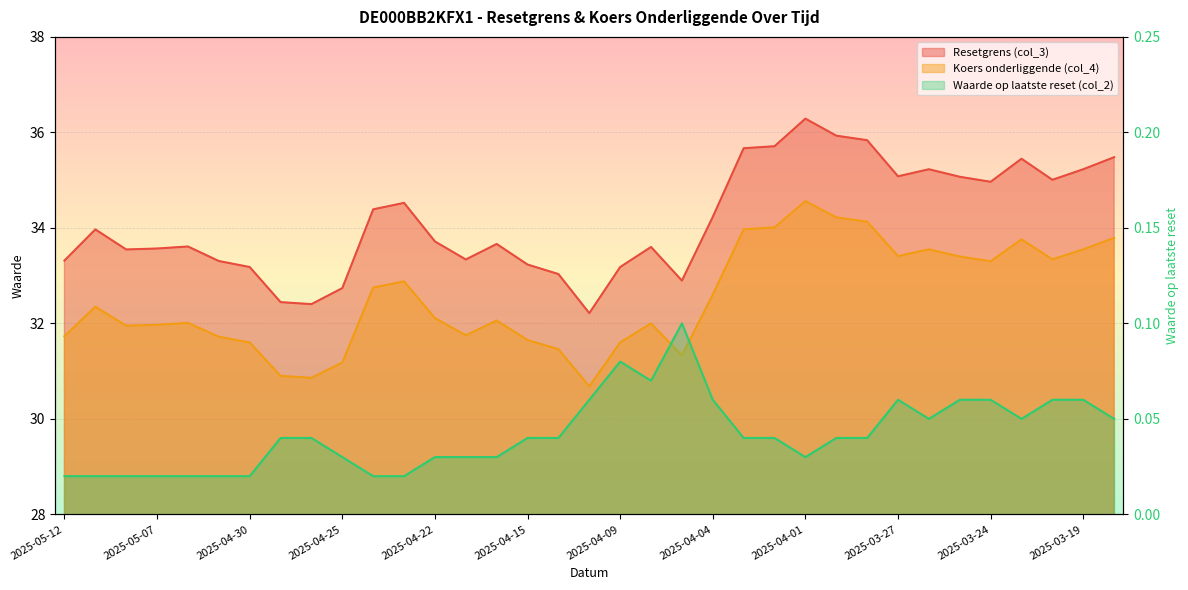

Reading right to left, transcribe all the data shown in this chart.

Resetgrens (col_3): 2025-03-18=35.5	2025-03-19=35.2	2025-03-20=35.0	2025-03-21=35.4	2025-03-24=35.0	2025-03-25=35.1	2025-03-26=35.2	2025-03-27=35.1	2025-03-28=35.8	2025-03-31=35.9	2025-04-01=36.3	2025-04-02=35.7	2025-04-03=35.7	2025-04-04=34.2	2025-04-07=32.9	2025-04-08=33.6	2025-04-09=33.2	2025-04-11=32.2	2025-04-14=33.0	2025-04-15=33.2	2025-04-16=33.7	2025-04-17=33.3	2025-04-22=33.7	2025-04-23=34.5	2025-04-24=34.4	2025-04-25=32.7	2025-04-28=32.4	2025-04-29=32.4	2025-04-30=33.2	2025-05-02=33.3	2025-05-06=33.6	2025-05-07=33.6	2025-05-08=33.5	2025-05-09=34.0	2025-05-12=33.3
Koers onderliggende (col_4): 2025-03-18=33.8	2025-03-19=33.5	2025-03-20=33.3	2025-03-21=33.8	2025-03-24=33.3	2025-03-25=33.4	2025-03-26=33.5	2025-03-27=33.4	2025-03-28=34.1	2025-03-31=34.2	2025-04-01=34.6	2025-04-02=34.0	2025-04-03=34.0	2025-04-04=32.6	2025-04-07=31.3	2025-04-08=32.0	2025-04-09=31.6	2025-04-11=30.7	2025-04-14=31.5	2025-04-15=31.6	2025-04-16=32.1	2025-04-17=31.8	2025-04-22=32.1	2025-04-23=32.9	2025-04-24=32.8	2025-04-25=31.2	2025-04-28=30.9	2025-04-29=30.9	2025-04-30=31.6	2025-05-02=31.7	2025-05-06=32.0	2025-05-07=32.0	2025-05-08=31.9	2025-05-09=32.4	2025-05-12=31.7
Waarde op laatste reset (col_2): 2025-03-18=0.1	2025-03-19=0.1	2025-03-20=0.1	2025-03-21=0.1	2025-03-24=0.1	2025-03-25=0.1	2025-03-26=0.1	2025-03-27=0.1	2025-03-28=0.0	2025-03-31=0.0	2025-04-01=0.0	2025-04-02=0.0	2025-04-03=0.0	2025-04-04=0.1	2025-04-07=0.1	2025-04-08=0.1	2025-04-09=0.1	2025-04-11=0.1	2025-04-14=0.0	2025-04-15=0.0	2025-04-16=0.0	2025-04-17=0.0	2025-04-22=0.0	2025-04-23=0.0	2025-04-24=0.0	2025-04-25=0.0	2025-04-28=0.0	2025-04-29=0.0	2025-04-30=0.0	2025-05-02=0.0	2025-05-06=0.0	2025-05-07=0.0	2025-05-08=0.0	2025-05-09=0.0	2025-05-12=0.0